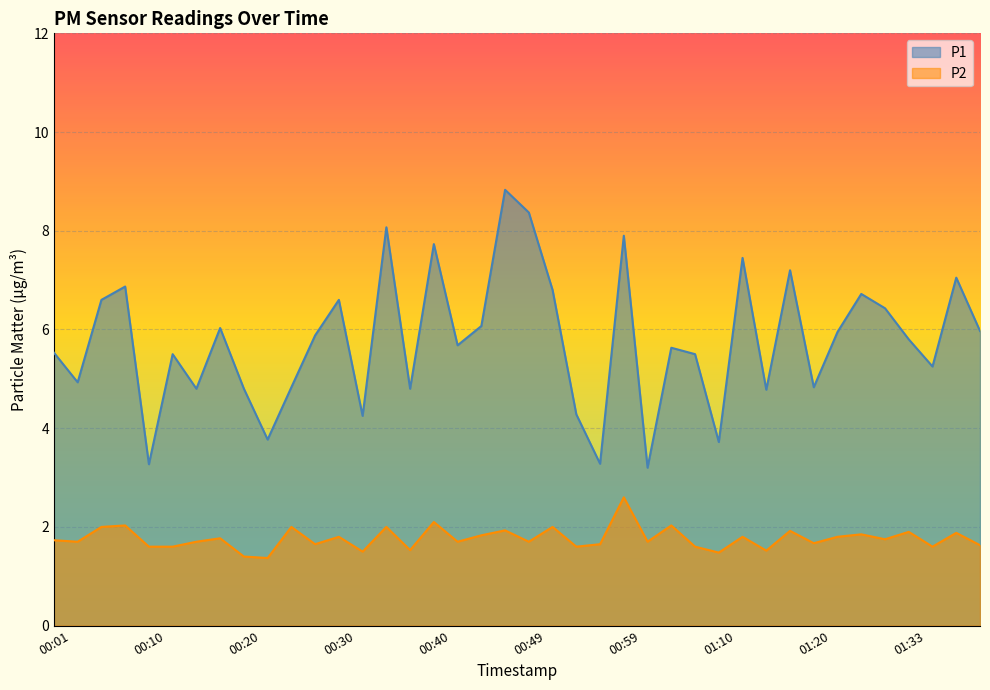

Where is the first local minimum for P2?

00:03